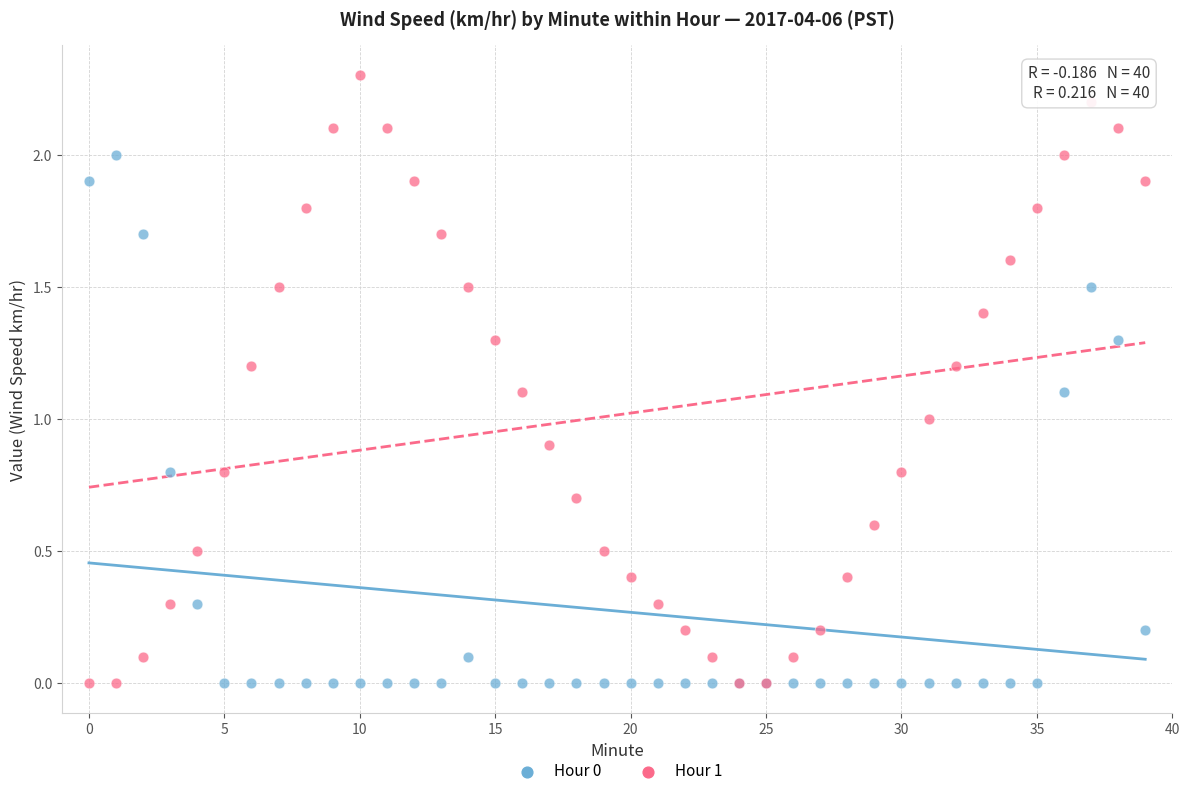

Which series reaches the maximum Y coordinate?

Hour 1